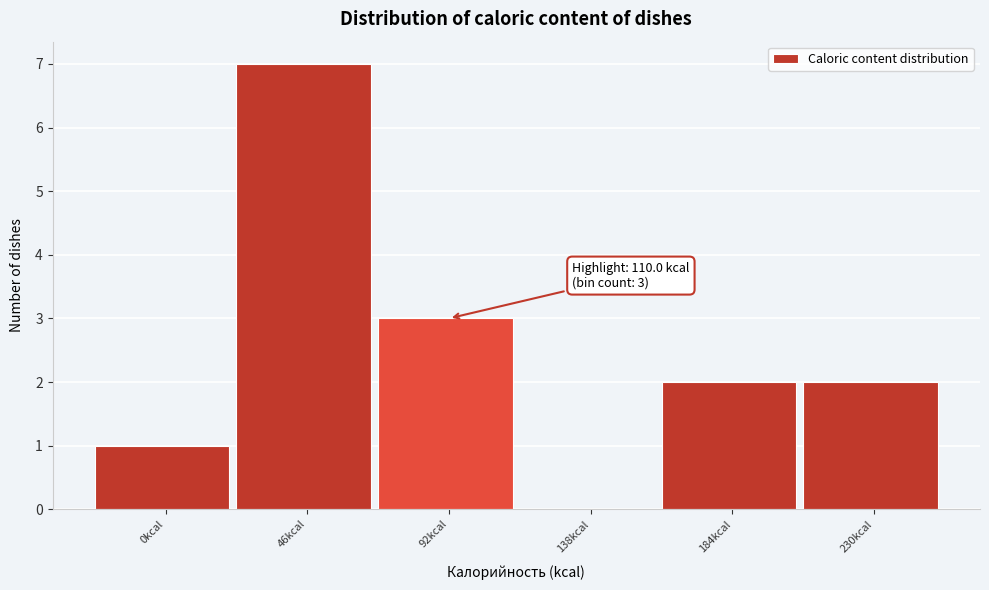

Reading right to left, transcribe all the data shown in this chart.

230kcal=2	184kcal=2	138kcal=0	92kcal=3	46kcal=7	0kcal=1